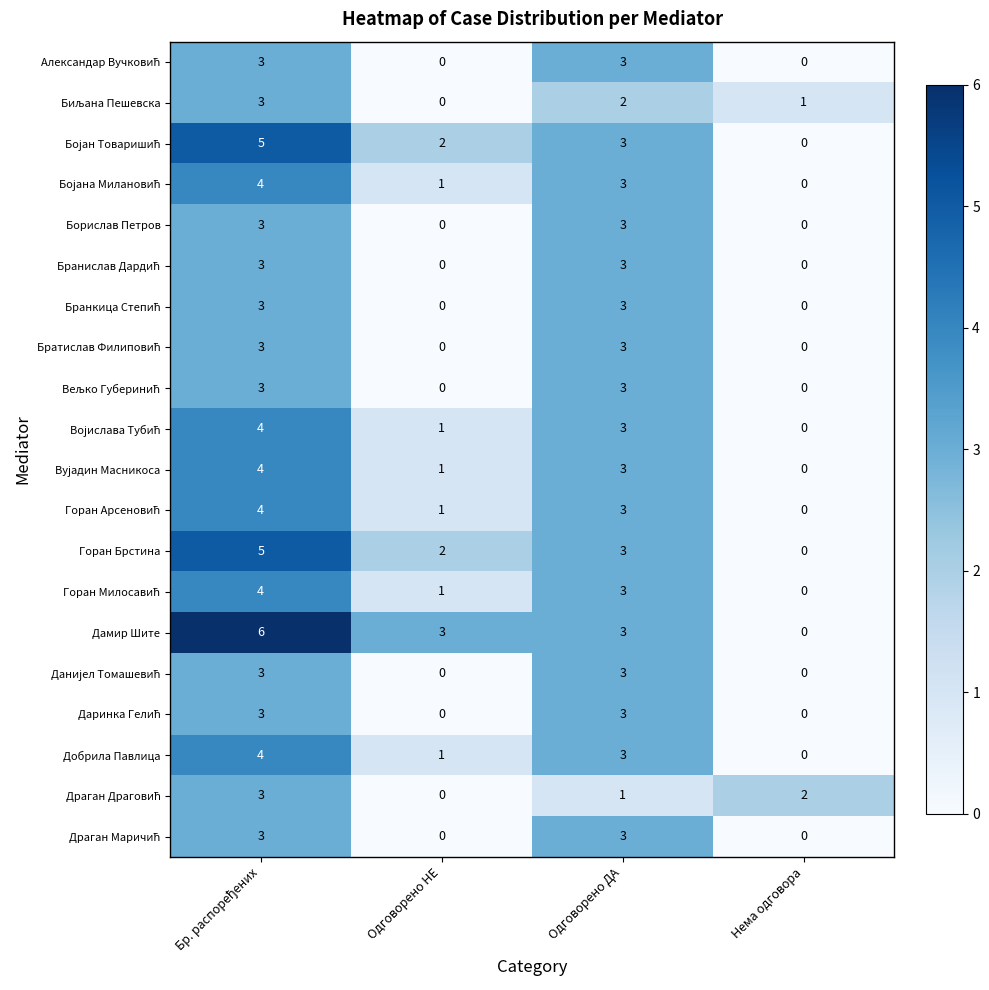

What is the total value across all series at Нема одговора?

3